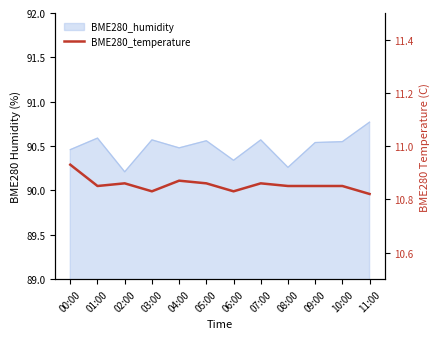

Which label corresponds to the smallest value in the chart?

11:00